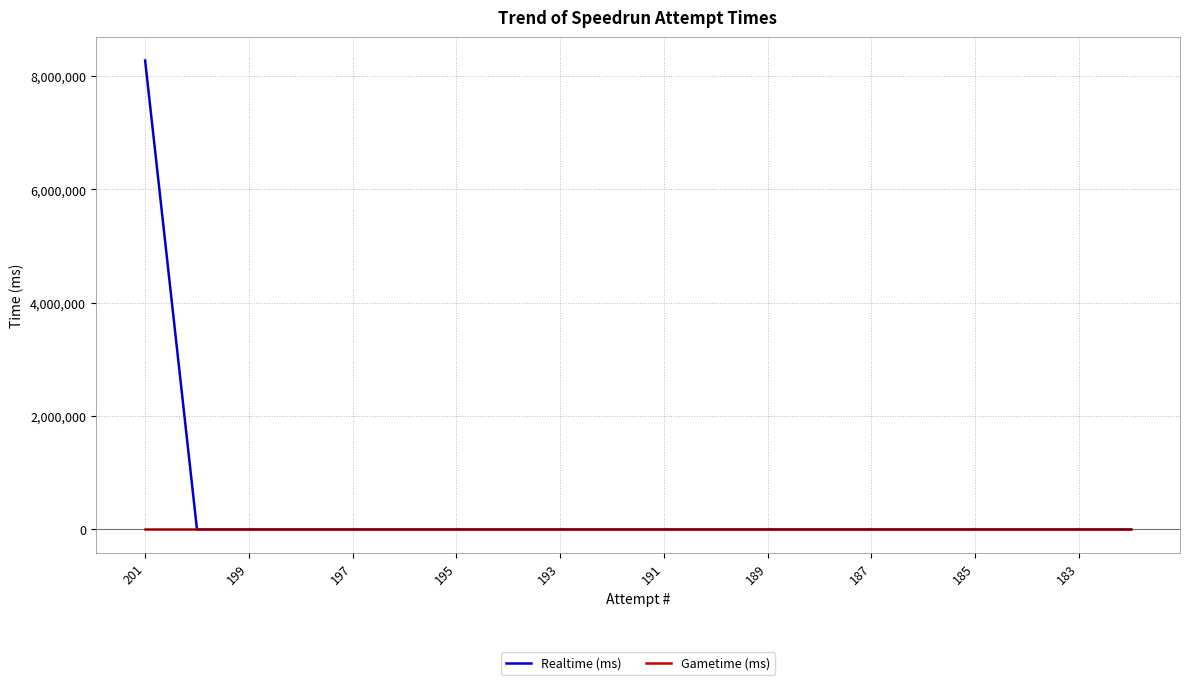

Which series has the largest total across all categories?

Realtime (ms)